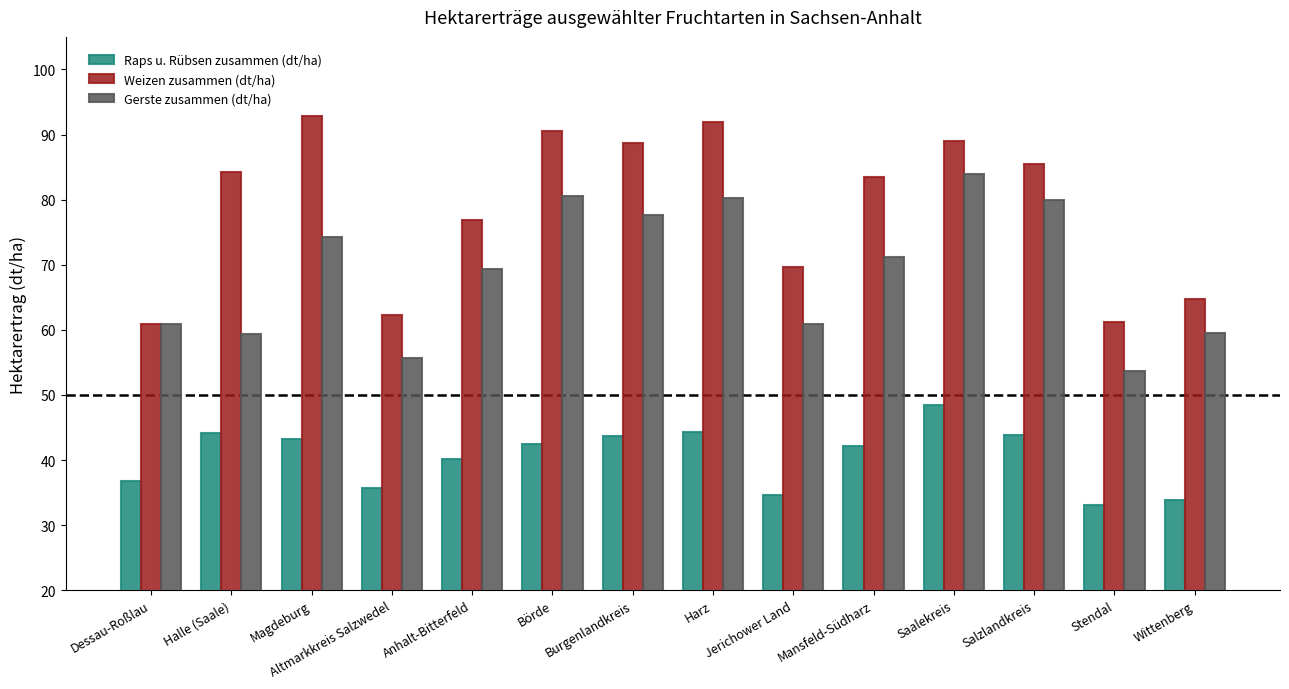

At which label does Gerste zusammen (dt/ha) reach its minimum?

Stendal